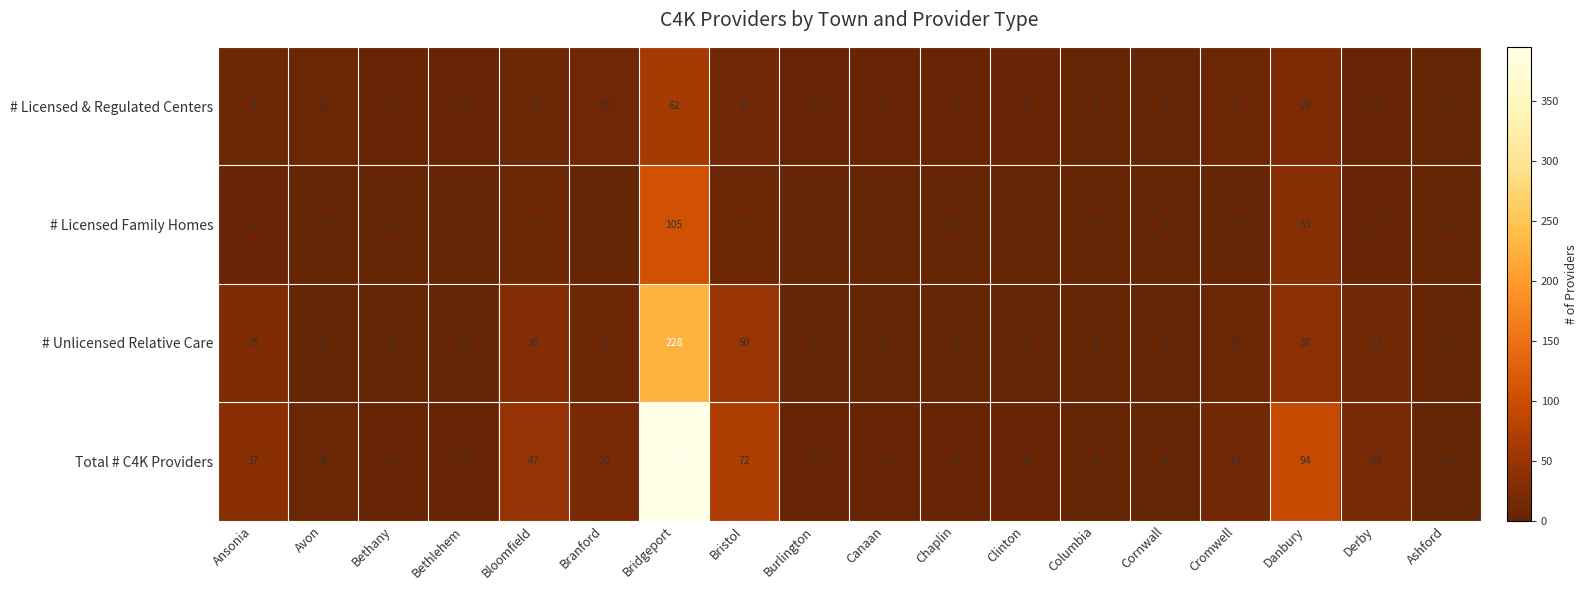

At how many categories does at least one series exceed 28?

5